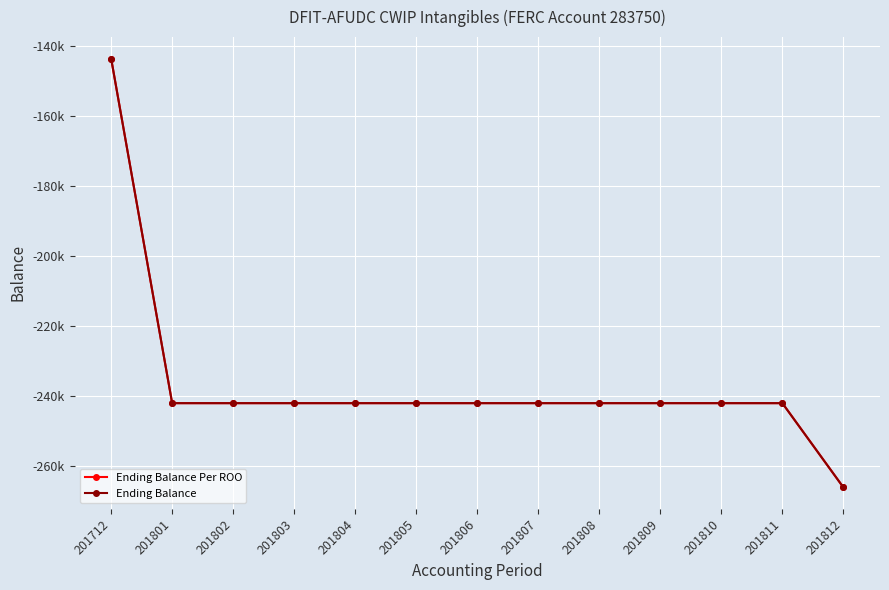

Reading left to right, transcribe all the data shown in this chart.

Ending Balance Per ROO: 201712=-143718.0	201801=-241986.8	201802=-241986.8	201803=-241986.8	201804=-241986.8	201805=-241986.8	201806=-241986.8	201807=-241986.8	201808=-241986.8	201809=-241986.8	201810=-241986.8	201811=-241986.8	201812=-266005.7
Ending Balance: 201712=-143718.0	201801=-241986.8	201802=-241986.8	201803=-241986.8	201804=-241986.8	201805=-241986.8	201806=-241986.8	201807=-241986.8	201808=-241986.8	201809=-241986.8	201810=-241986.8	201811=-241986.8	201812=-266005.7